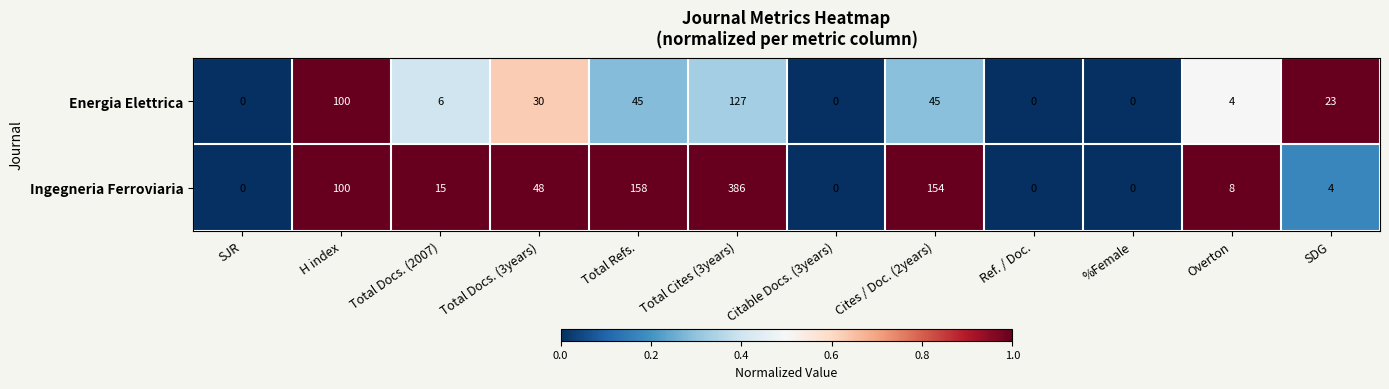

What value does the Ingegneria Ferroviaria series have at Total Refs., to the nearest 5?

160